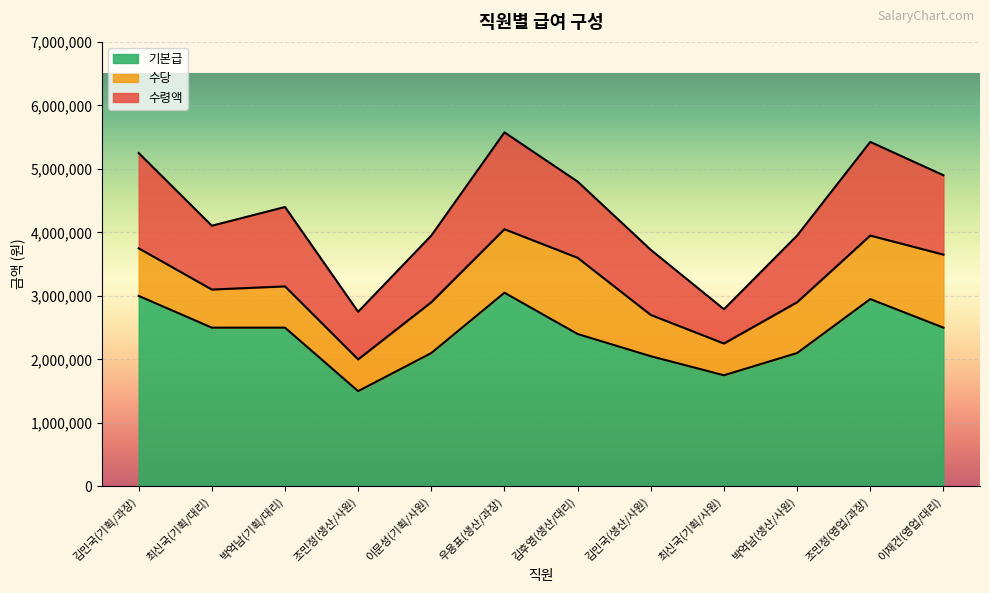

Which series has the largest range (max minus min)?

수령액